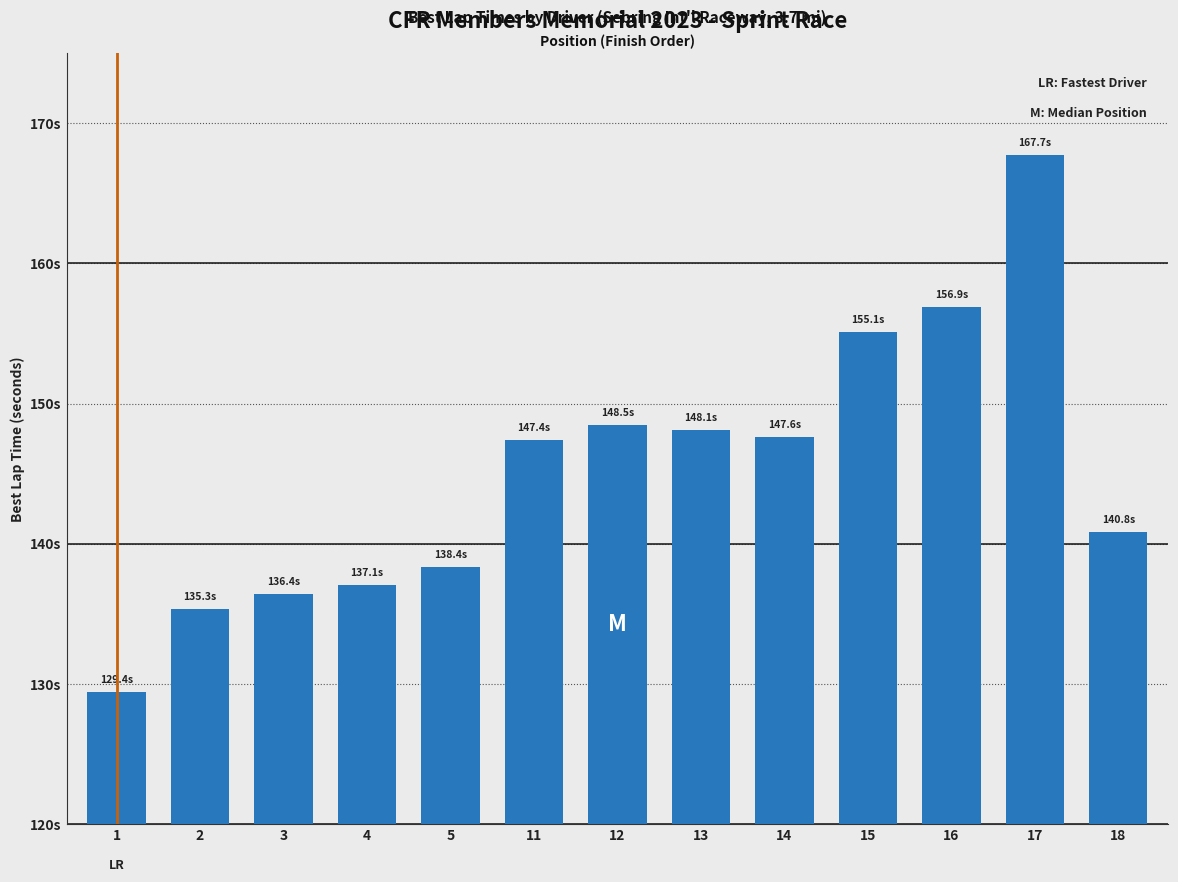

Count the number of values greater than 147.

7